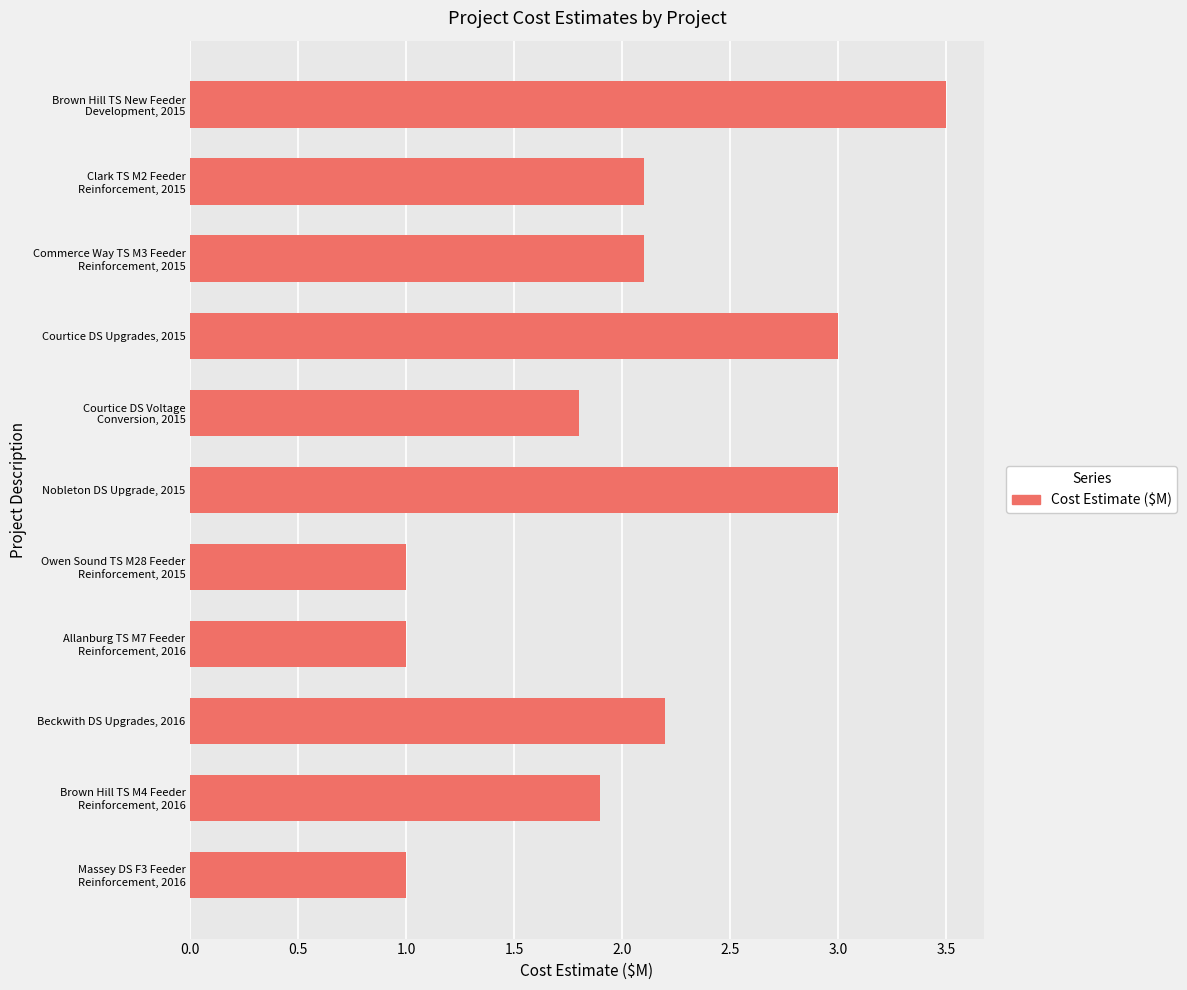

Reading top to bottom, list all the values displayed in this chart.

3.5	2.1	2.1	3.0	1.8	3.0	1.0	1.0	2.2	1.9	1.0